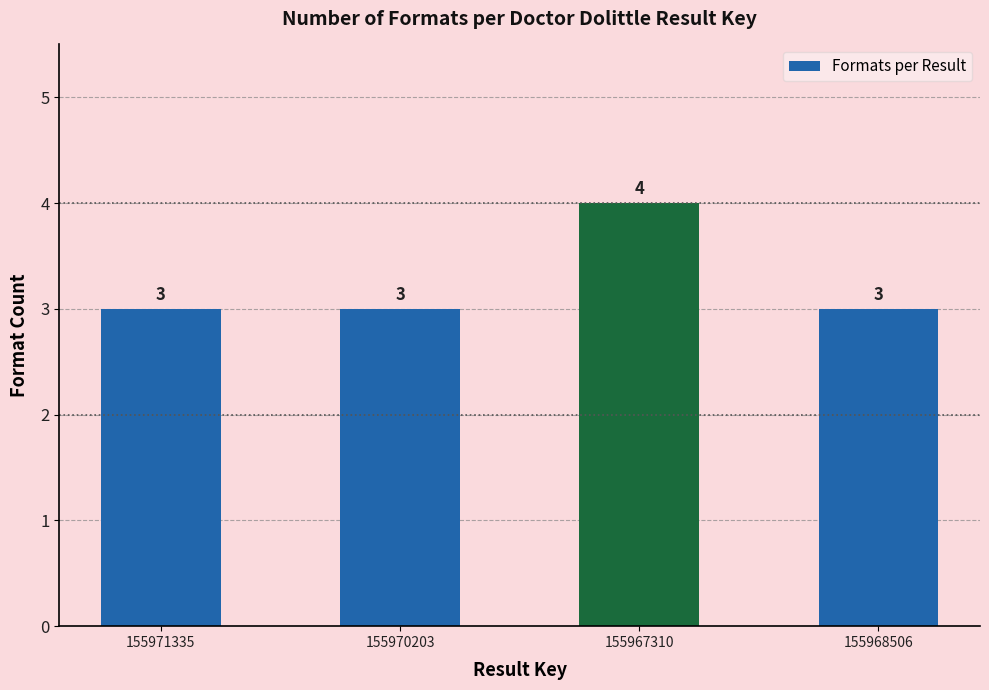

What value does the data have at 155968506?

3